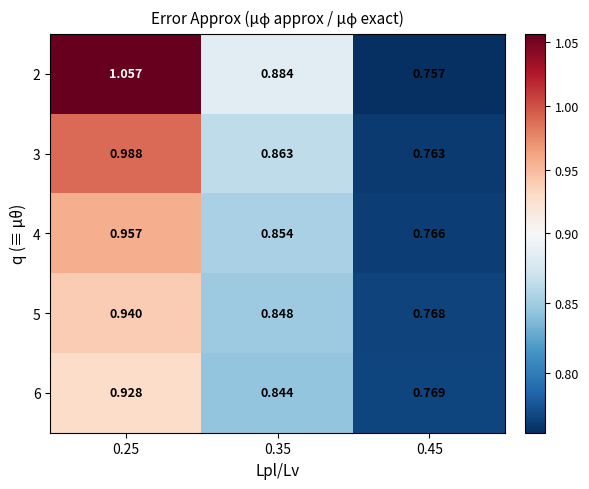

Is the value of 4 at 0.45 greater than the value of 3 at 0.35?

No